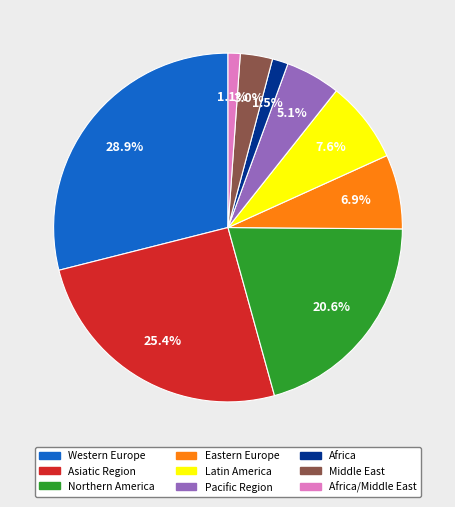

Does Northern America account for over 50% of the chart?

No